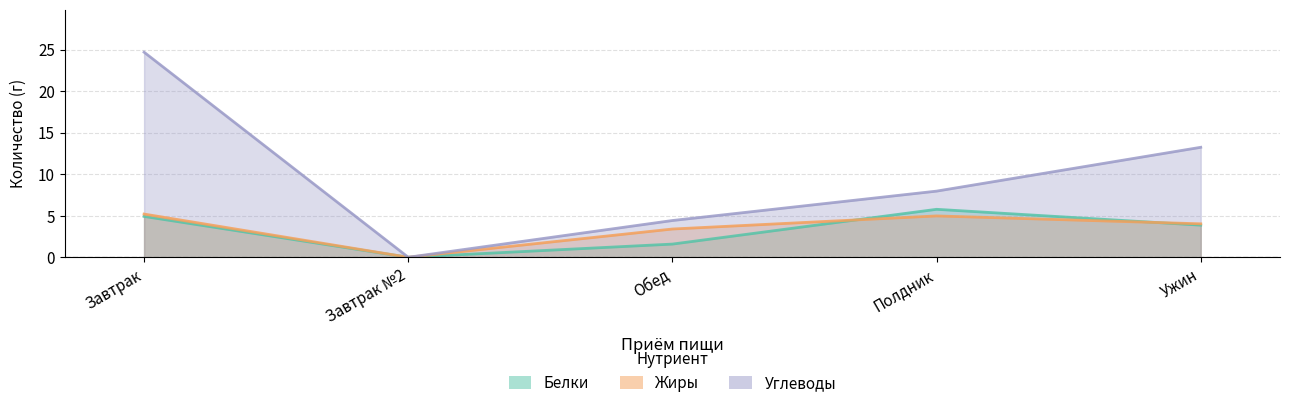

Does the chart have visible grid lines?

Yes